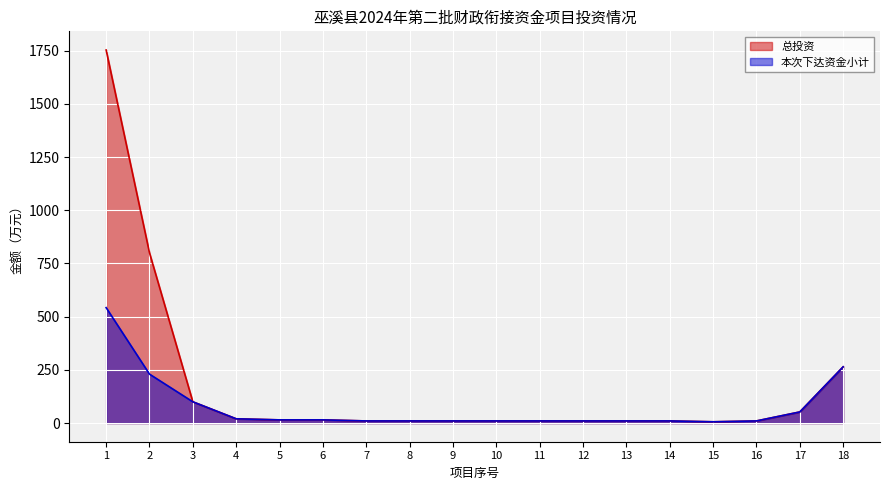

True or false: 总投资 and 本次下达资金小计 cross at least once.

False